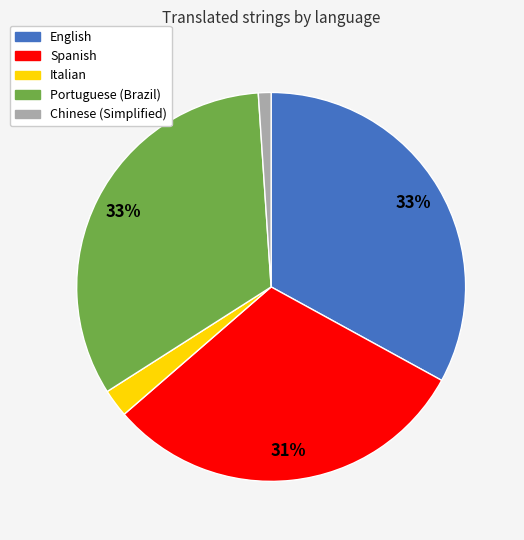

Count the number of slices in the pie.

5